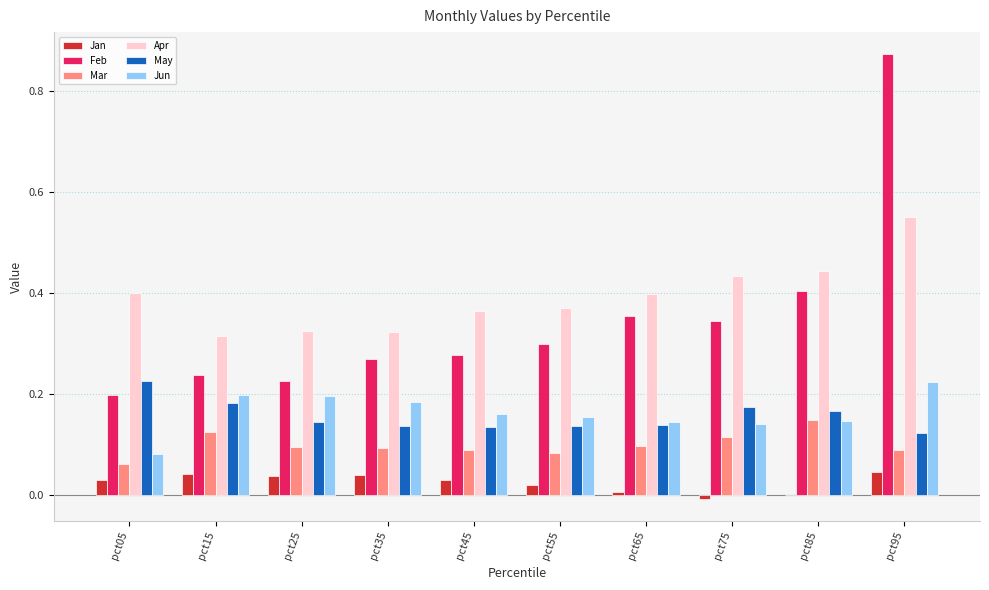

What are all the series names shown in the legend?

Jan, Feb, Mar, Apr, May, Jun